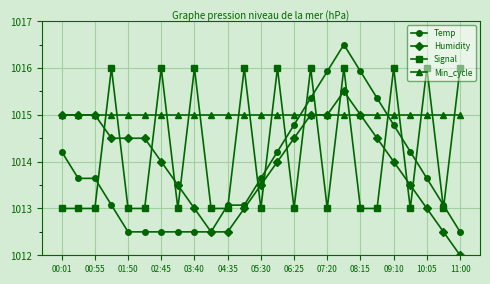

After their last crossing, which series has the higher values: Signal or Min_cycle?

Signal